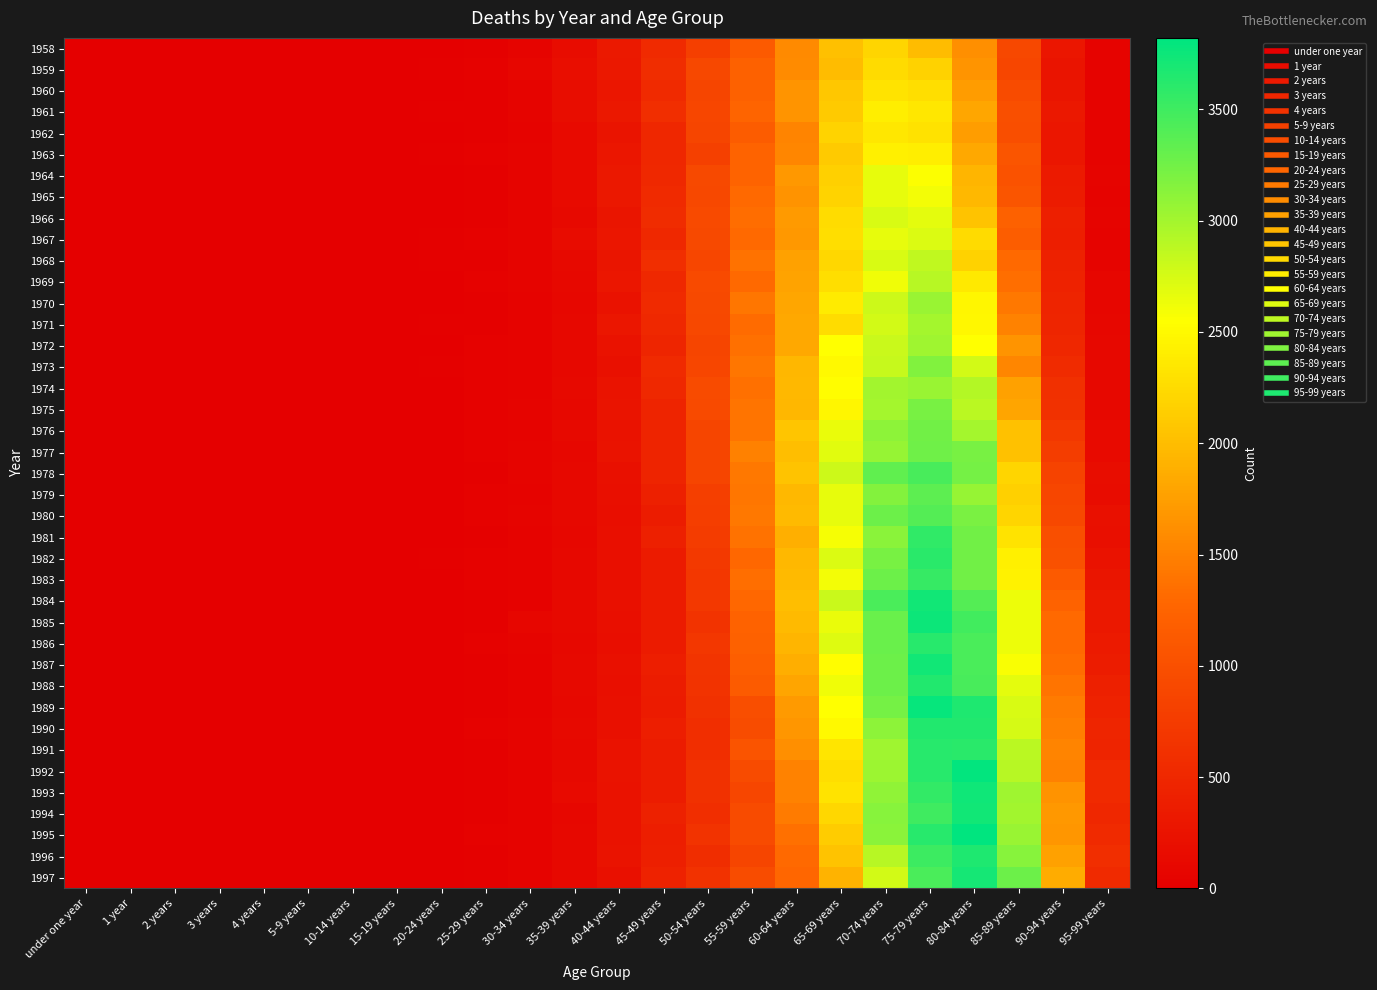

Rank the series by their maximum value, from highest to lowest.

1995, 1992, 1989, 1985, 1993, 1984, 1994, 1987, 1997, 1996, 1990, 1988, 1991, 1986, 1982, 1981, 1983, 1978, 1980, 1979, 1977, 1976, 1975, 1973, 1974, 1970, 1972, 1971, 1969, 1968, 1966, 1967, 1964, 1965, 1963, 1961, 1962, 1960, 1959, 1958